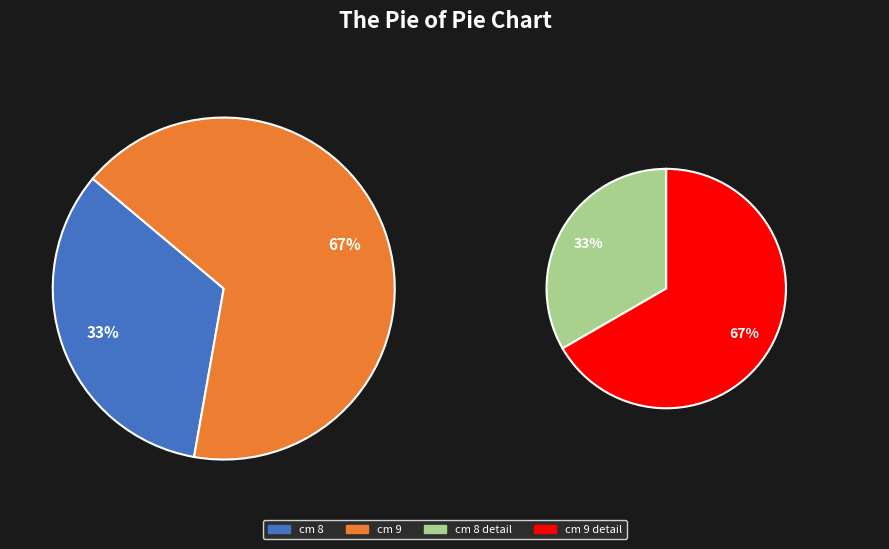

Which category has the smallest portion of the pie?

8